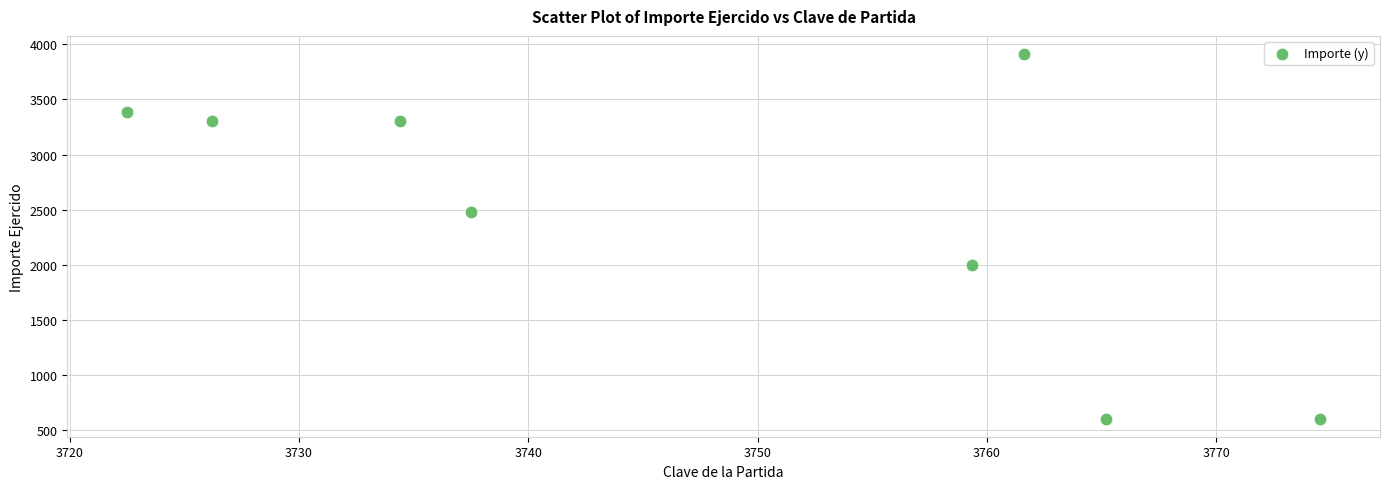

What Y value in the scatter plot is closest to 2259?

2476